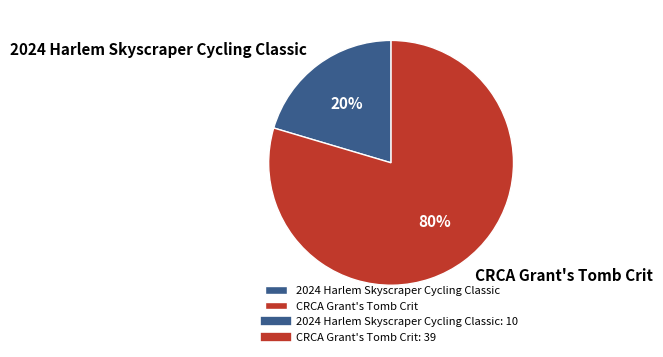

Does any single category account for the majority?

Yes